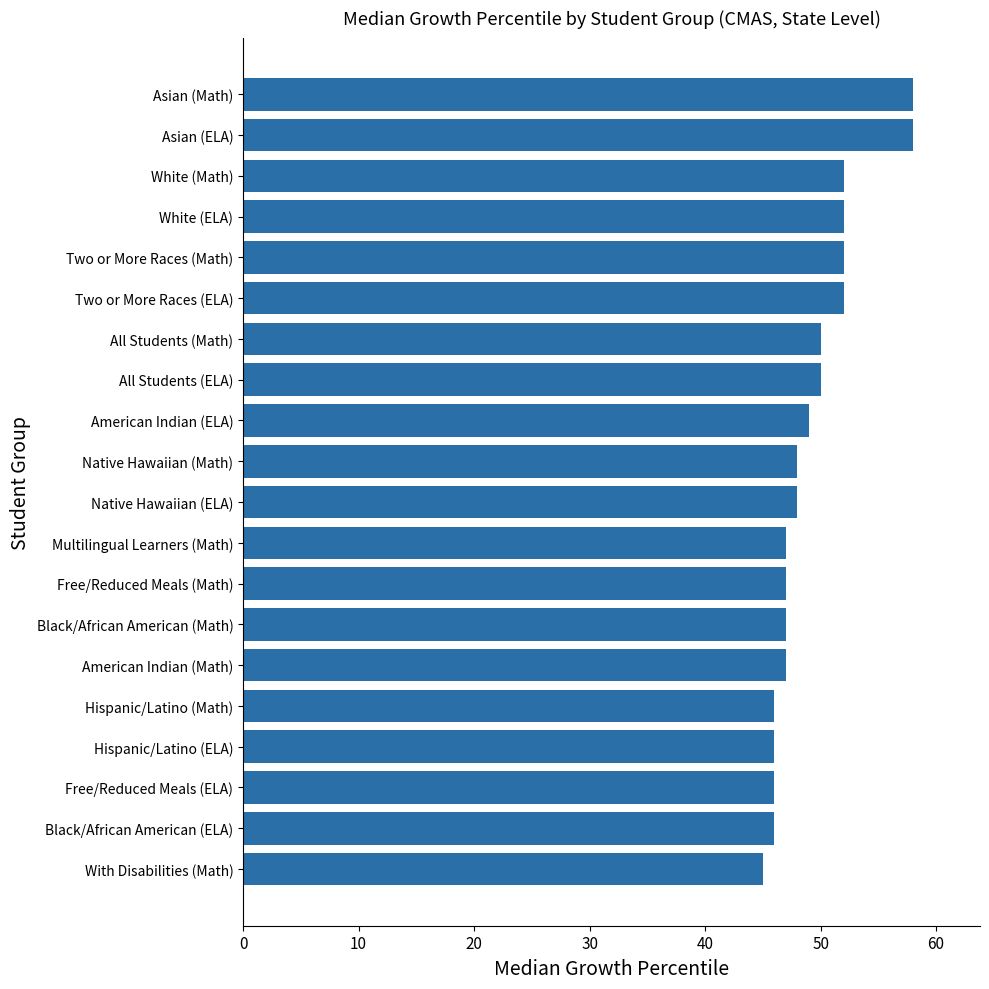

Which has a higher value, All Students (ELA) or White (Math)?

White (Math)